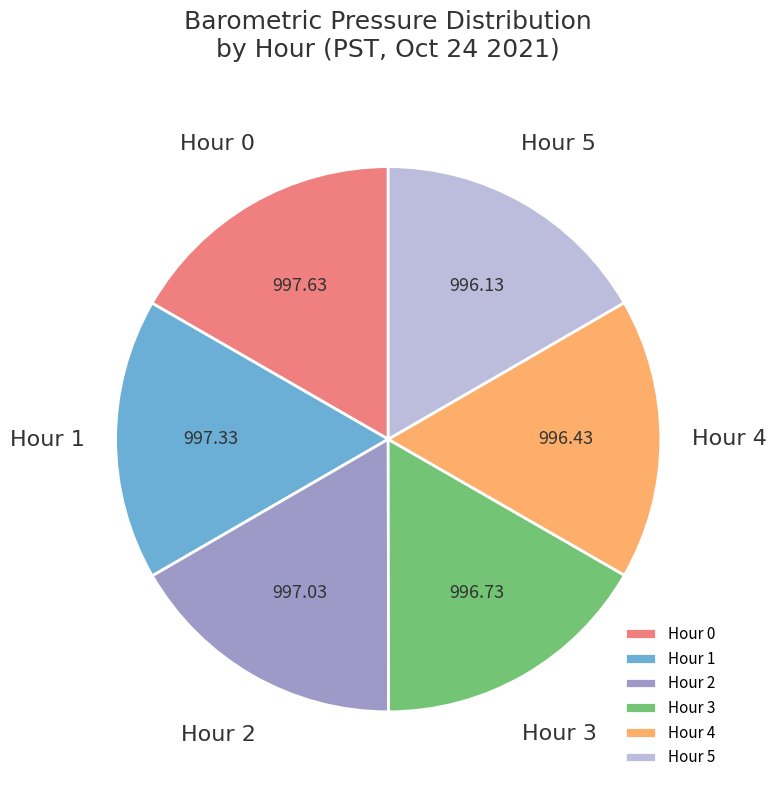

Count the number of slices in the pie.

6